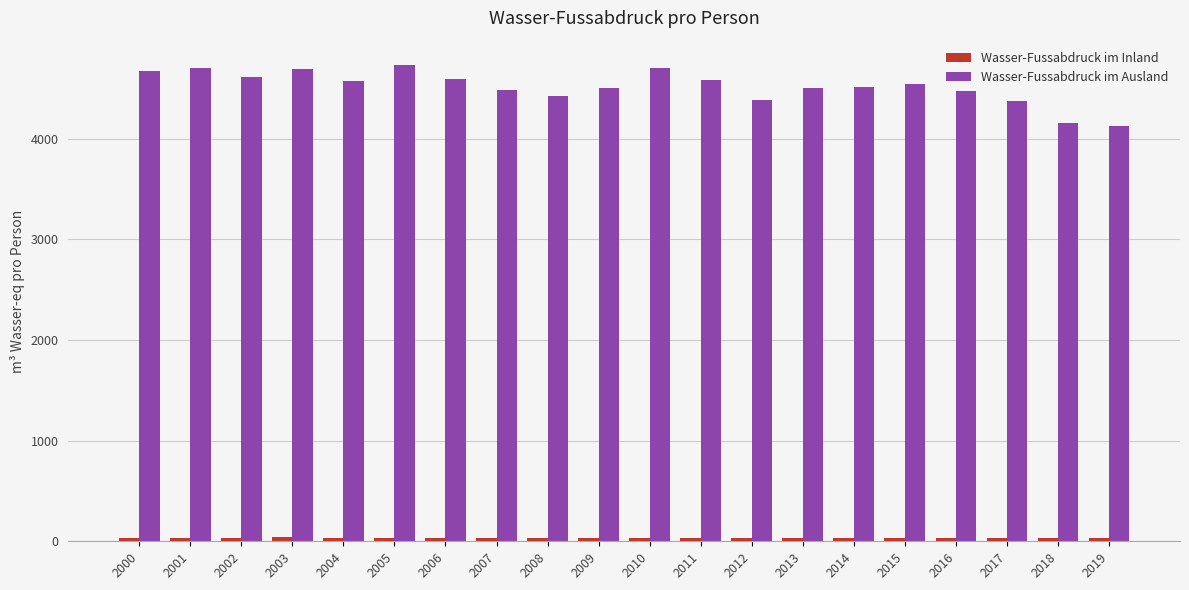

What is the difference between the maximum and second lowest values in the Wasser-Fussabdruck im Ausland series?

585.4